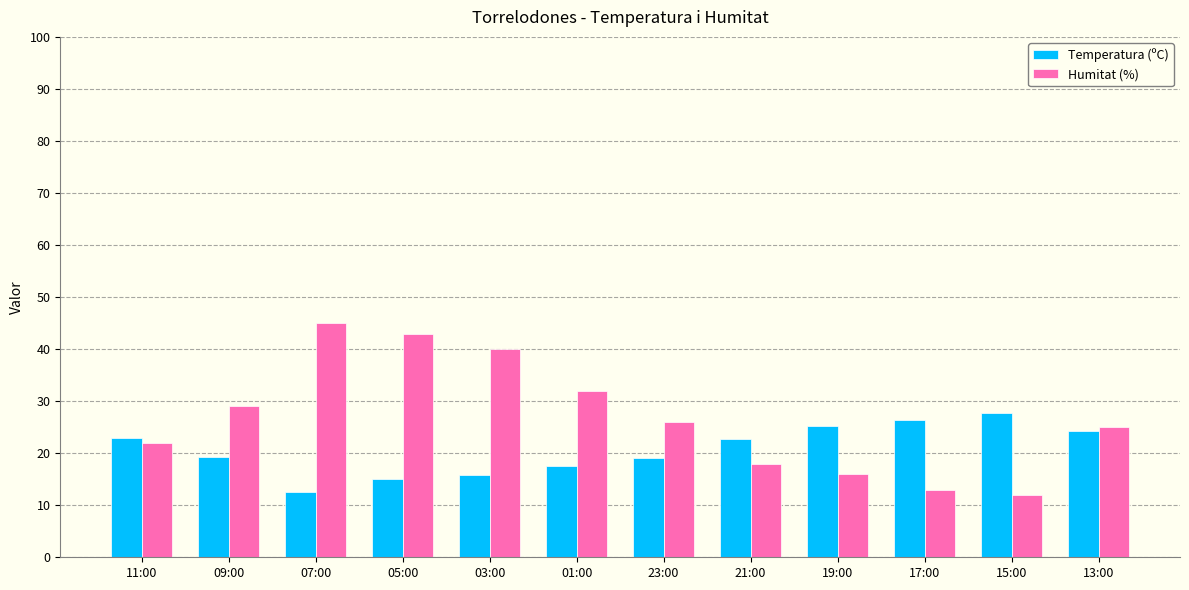

Is it true that Humitat (%) equals 16.0 at 19:00?

True